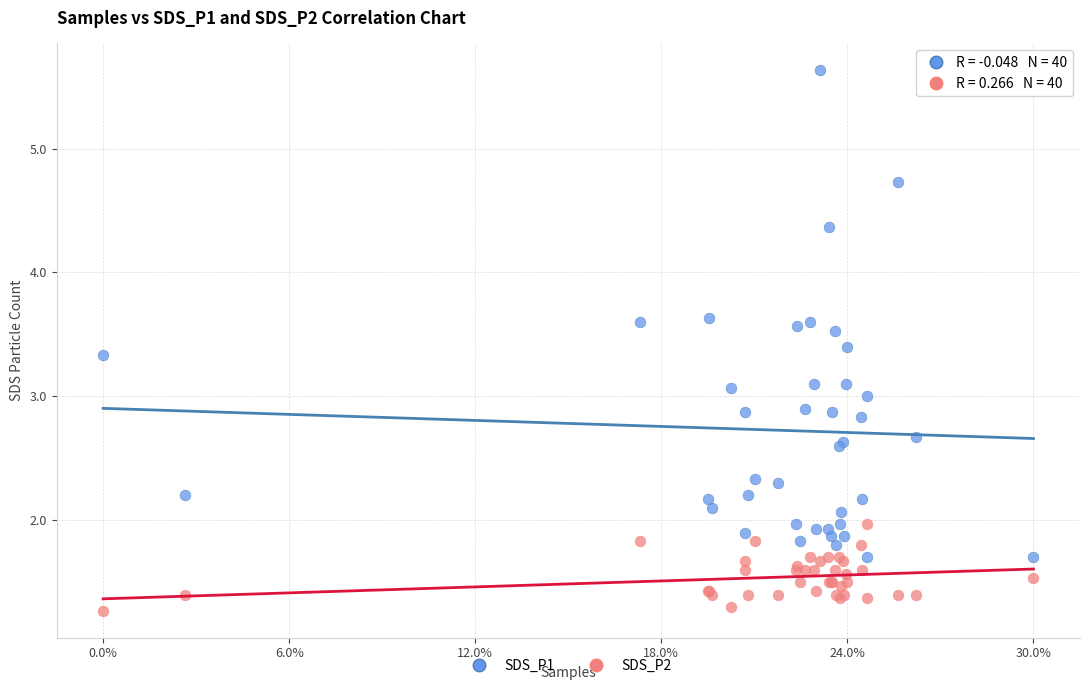

Which series has the largest Y range (max minus min)?

SDS_P1